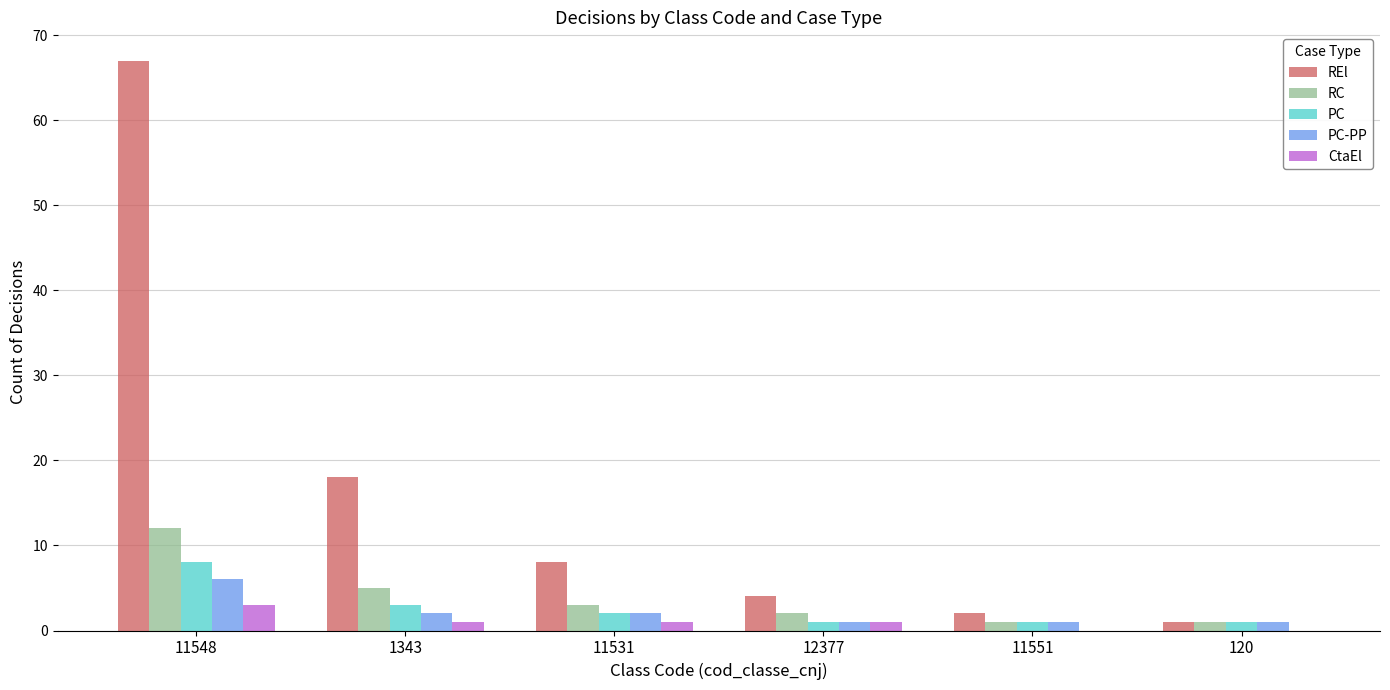

Reading left to right, extract all data points from this chart.

REl: 11548=67	1343=18	11531=8	12377=4	11551=2	120=1
RC: 11548=12	1343=5	11531=3	12377=2	11551=1	120=1
PC: 11548=8	1343=3	11531=2	12377=1	11551=1	120=1
PC-PP: 11548=6	1343=2	11531=2	12377=1	11551=1	120=1
CtaEl: 11548=3	1343=1	11531=1	12377=1	11551=0	120=0